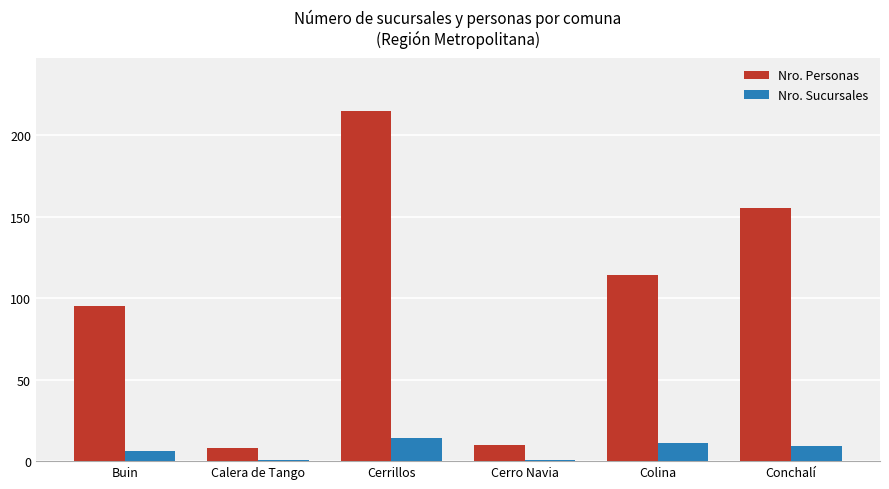

Is it true that Nro. Sucursales equals 6 at Buin?

True